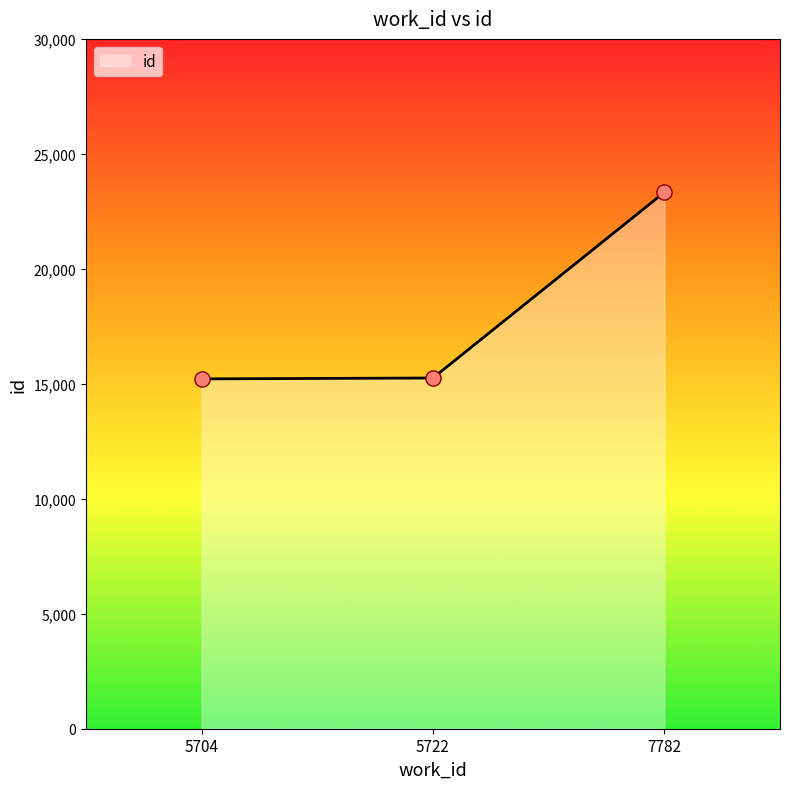

What is the change in value from 5704 to 5722?

+38